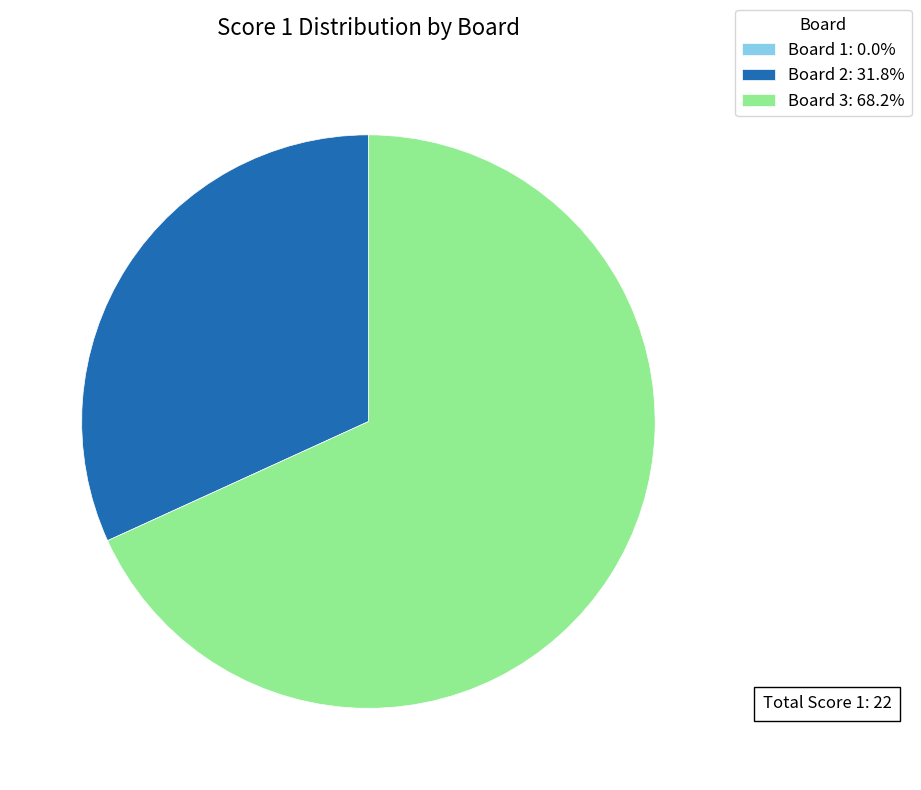

Is the sum of Board 2: 31.8% and Board 3: 68.2% greater than half?

Yes